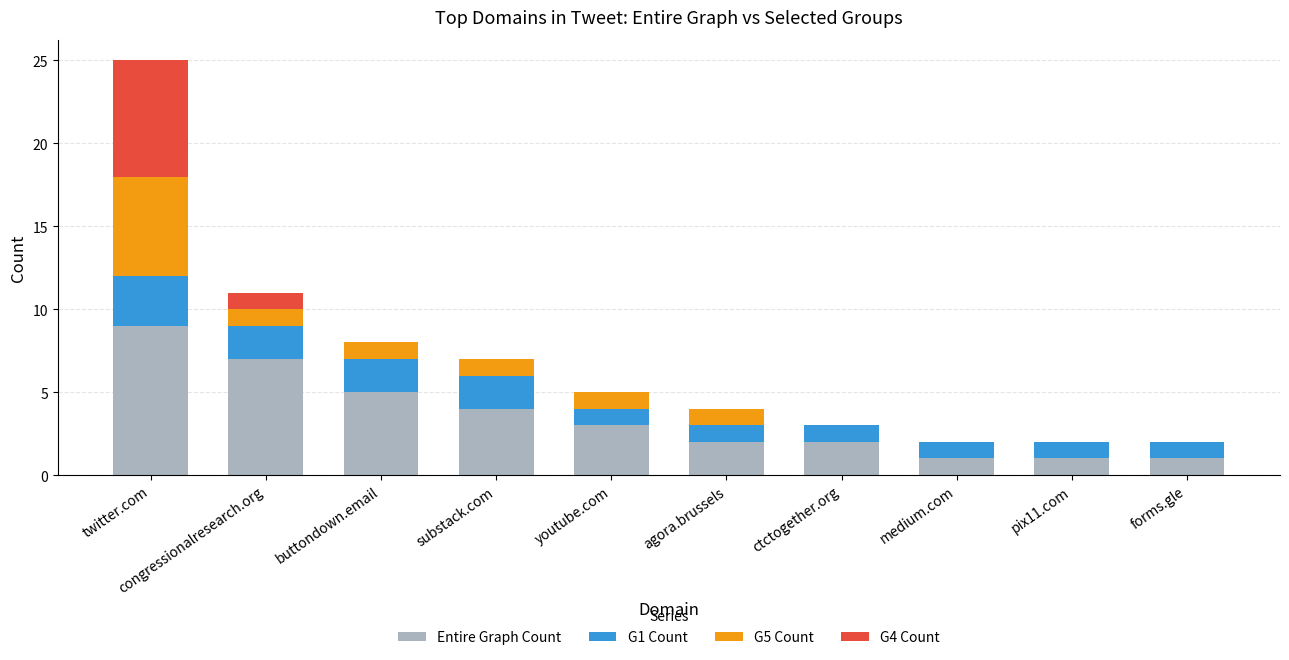

At which category is the sum across all series the highest?

twitter.com